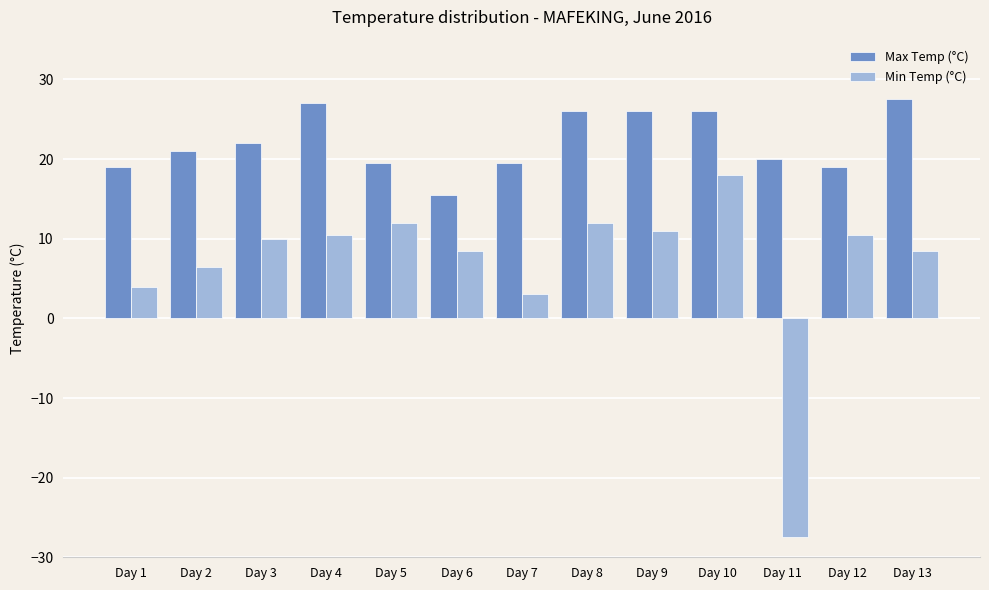

What is the sum of the Min Temp (°C) values at Day 1 and Day 3?

14.0